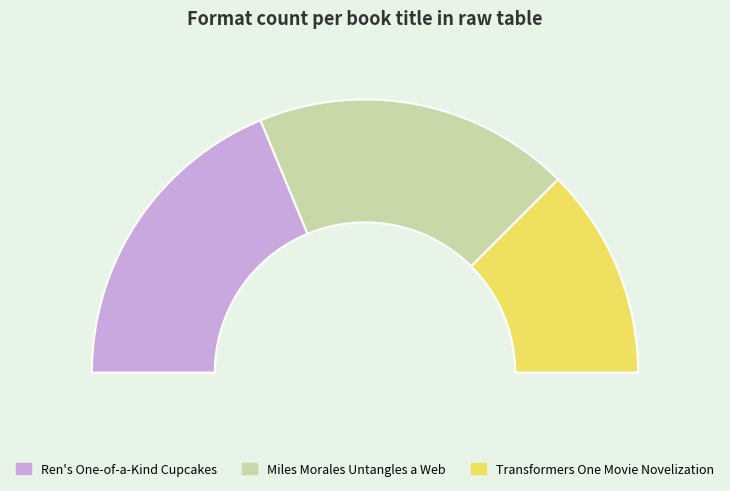

How many slices are in this pie chart?

3